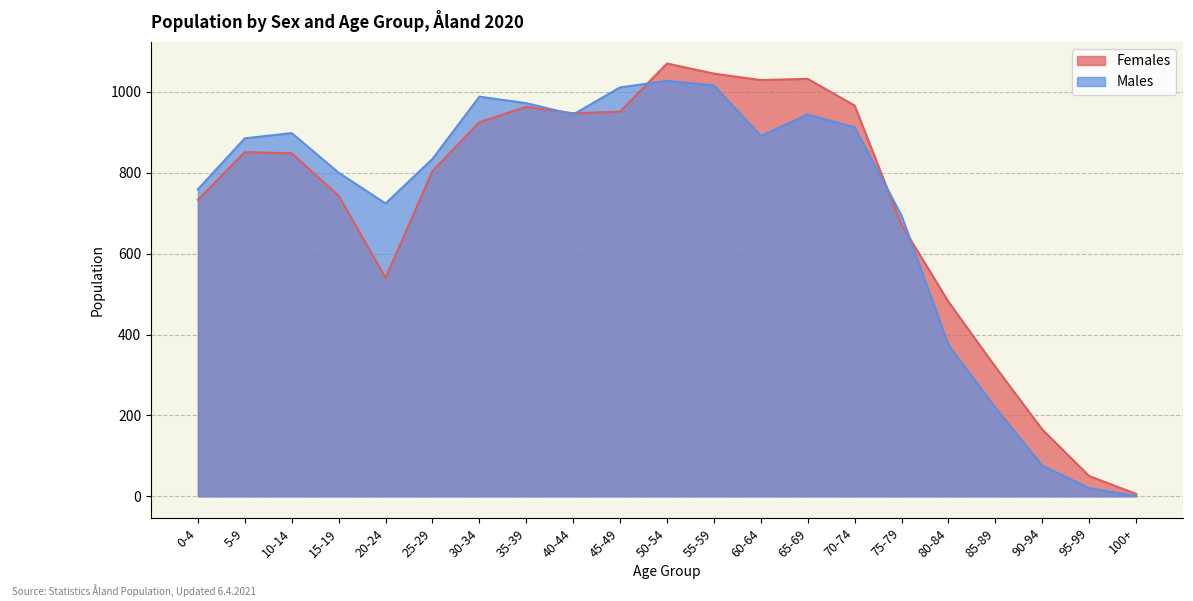

Which series ends up on top after the final intersection of Males and Females?

Females